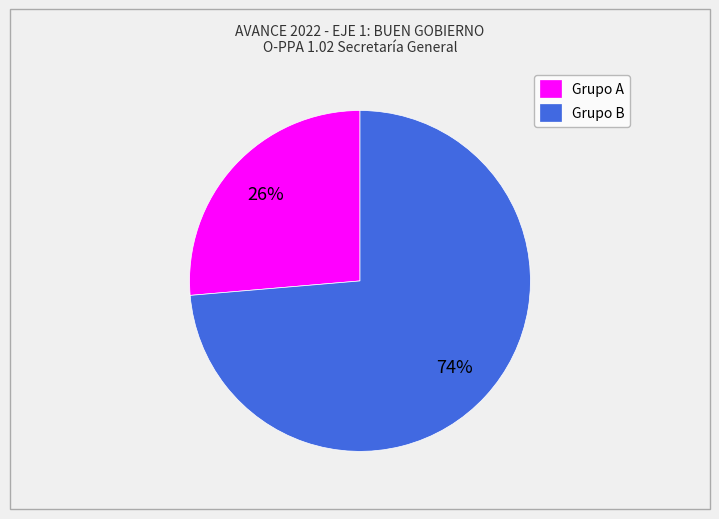

Rank the categories by value from lowest to highest.

Grupo A, Grupo B